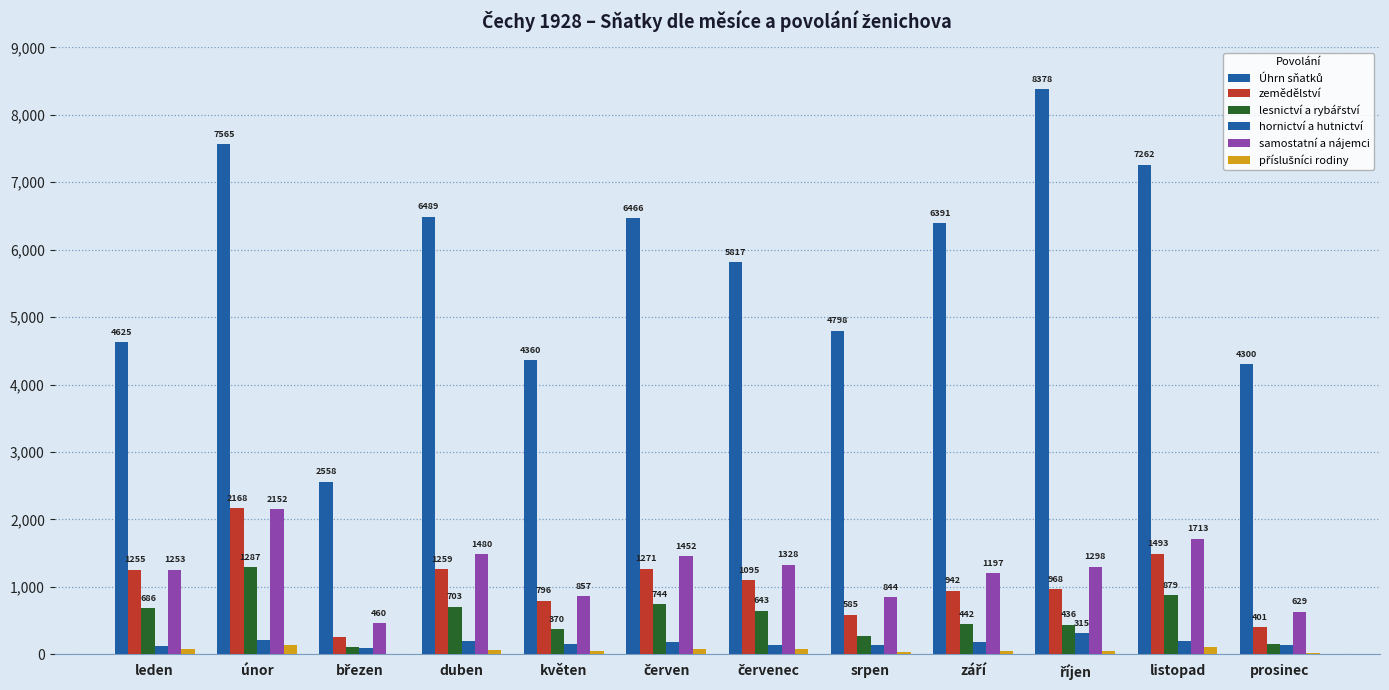

At which label does Úhrn sňatků reach its minimum?

březen